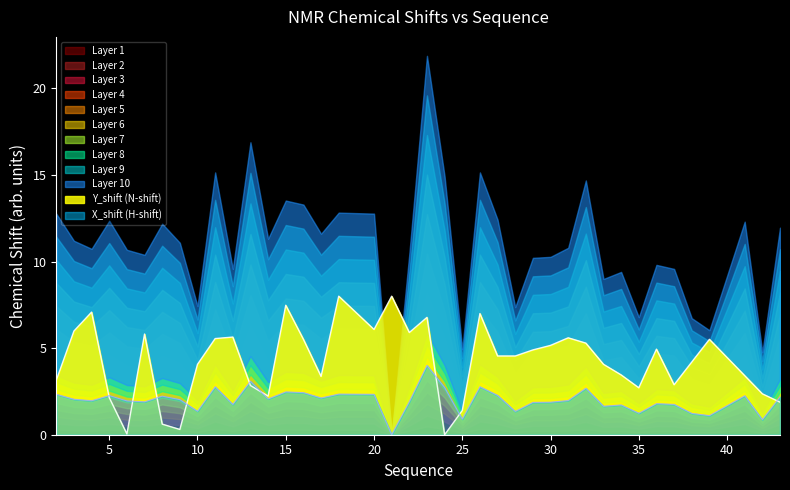

What is the highest value of the Y_shift (N-shift) series?

8.0